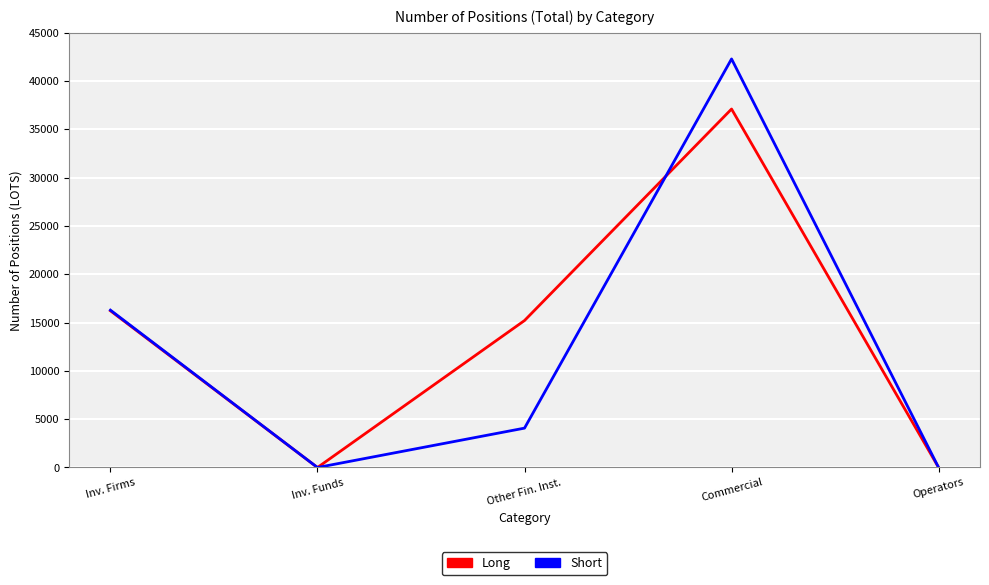

How many lines are shown in the chart?

2